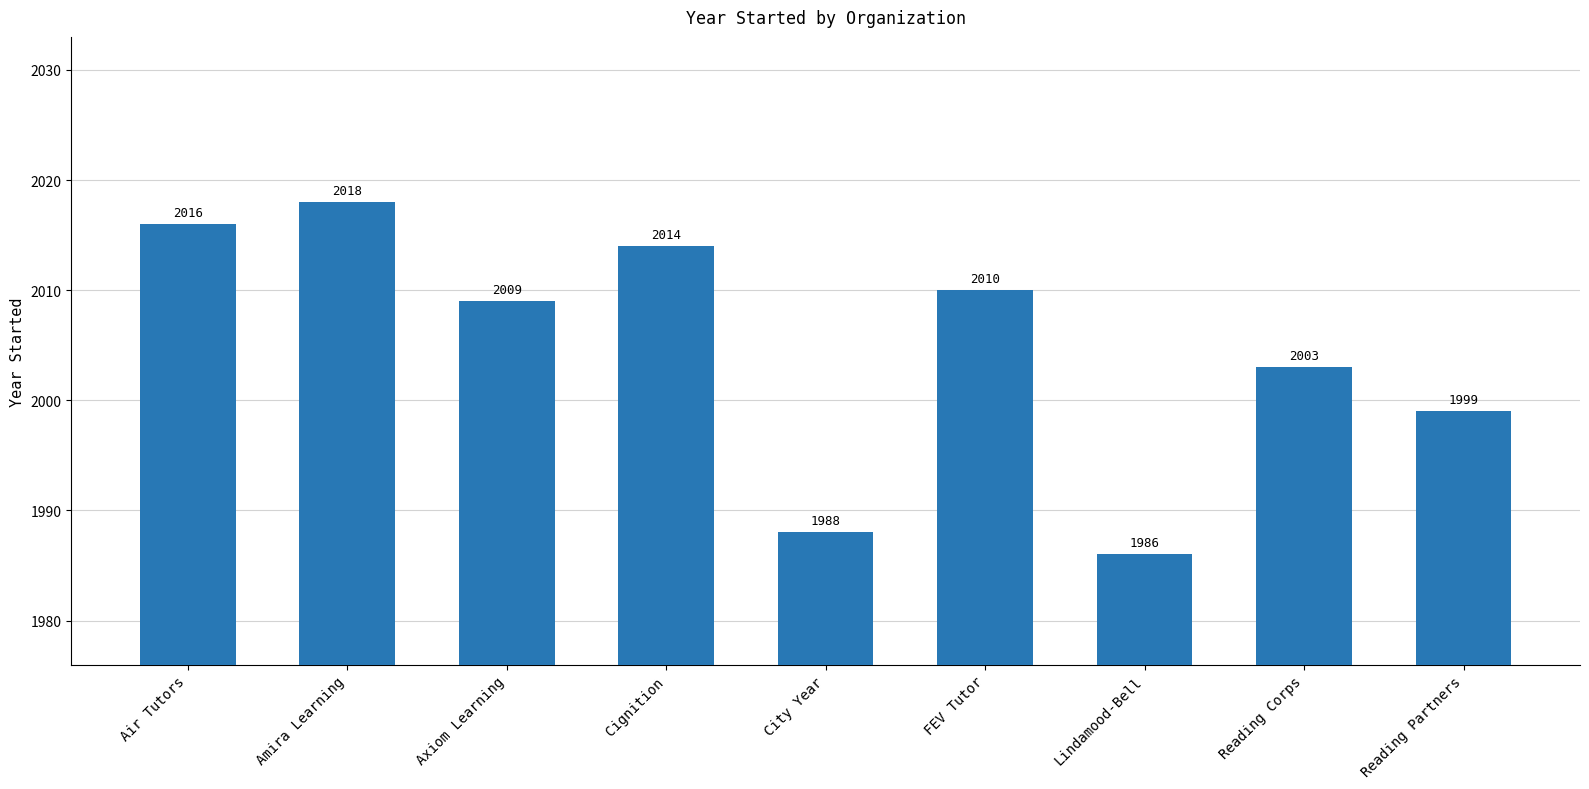

Reading right to left, transcribe all the data shown in this chart.

1999	2003	1986	2010	1988	2014	2009	2018	2016